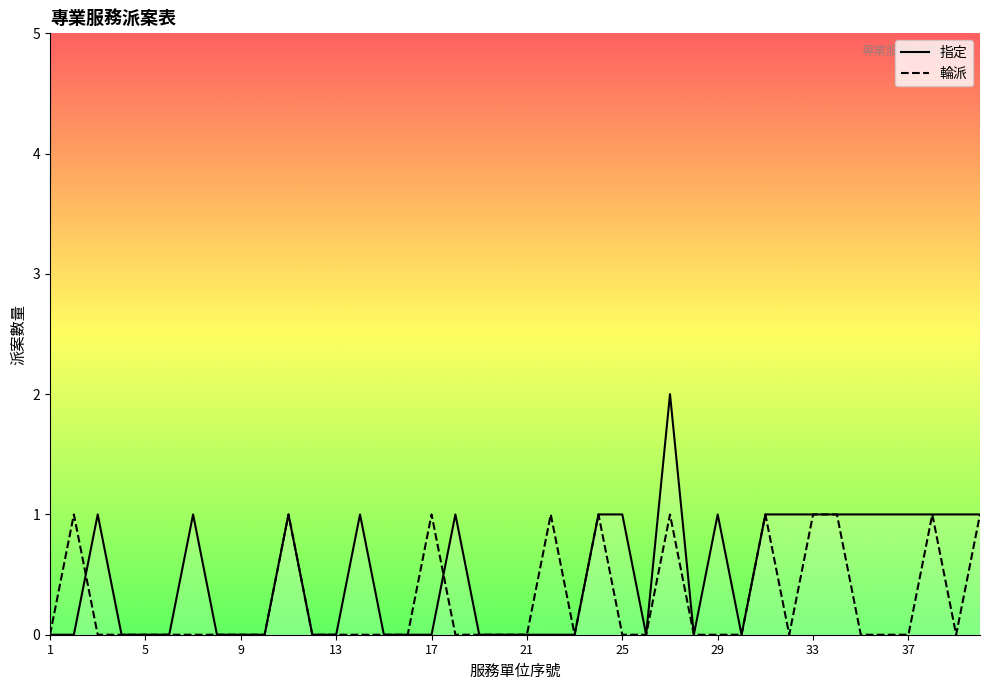

List the series in order of their peak value, lowest first.

輪派, 指定